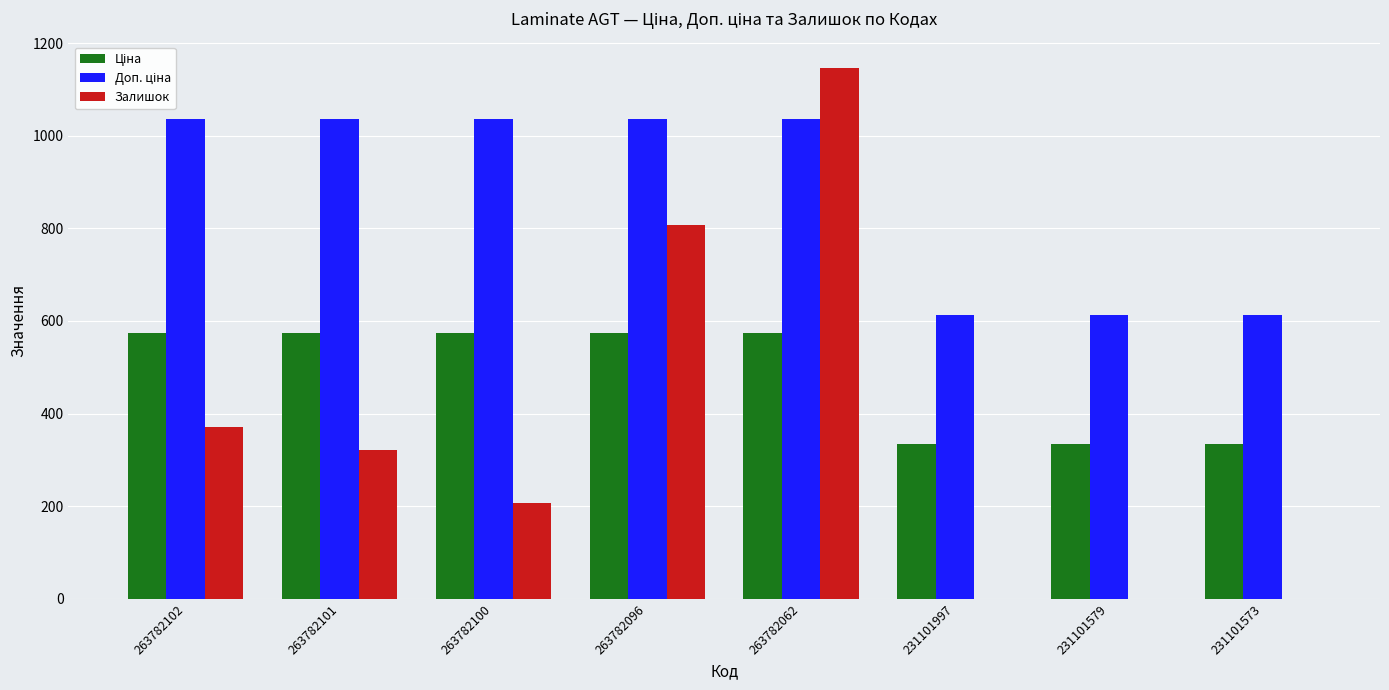

What is the total value across all series at 231101573?

947.4